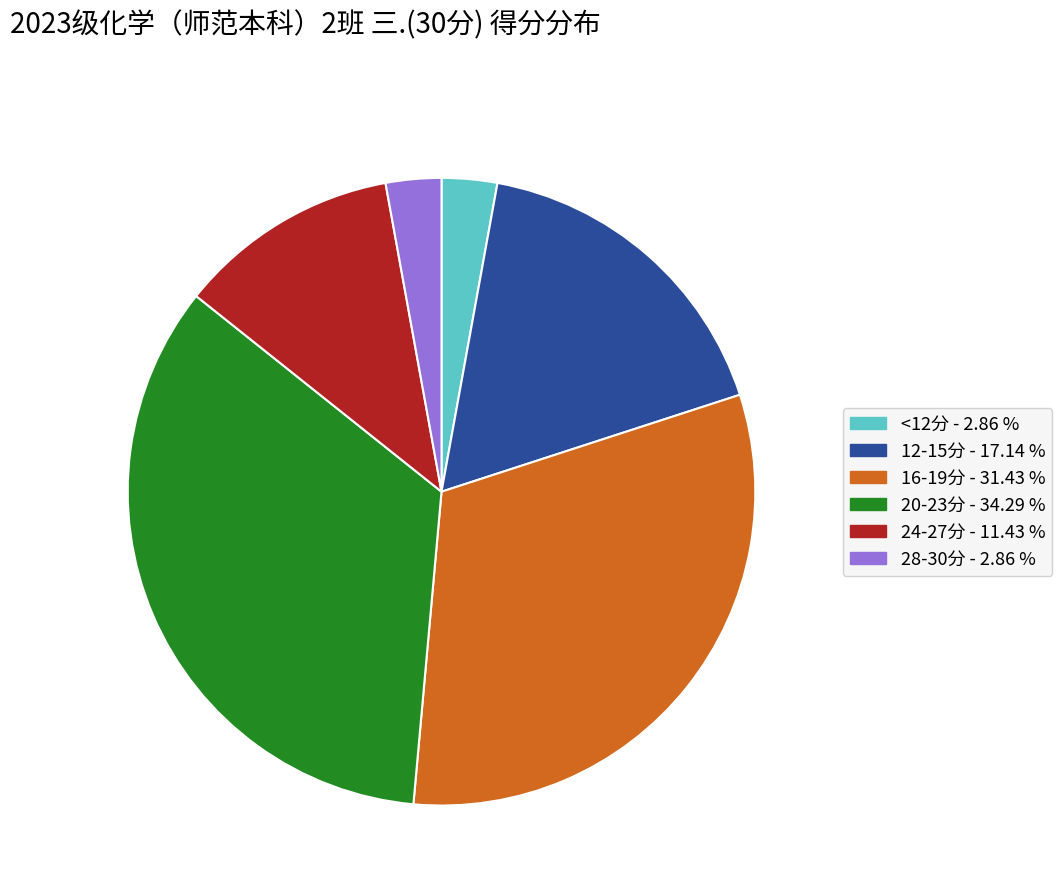

Is there any slice that represents more than half of the pie?

No